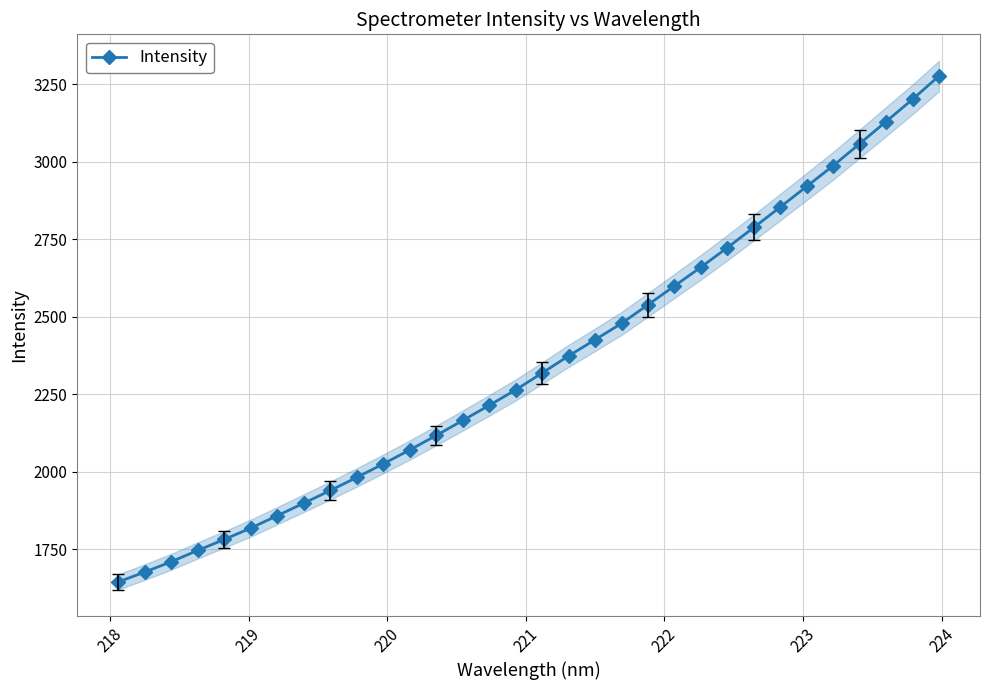

What is the value of the Intensity point at the 6th from the left?

1818.2